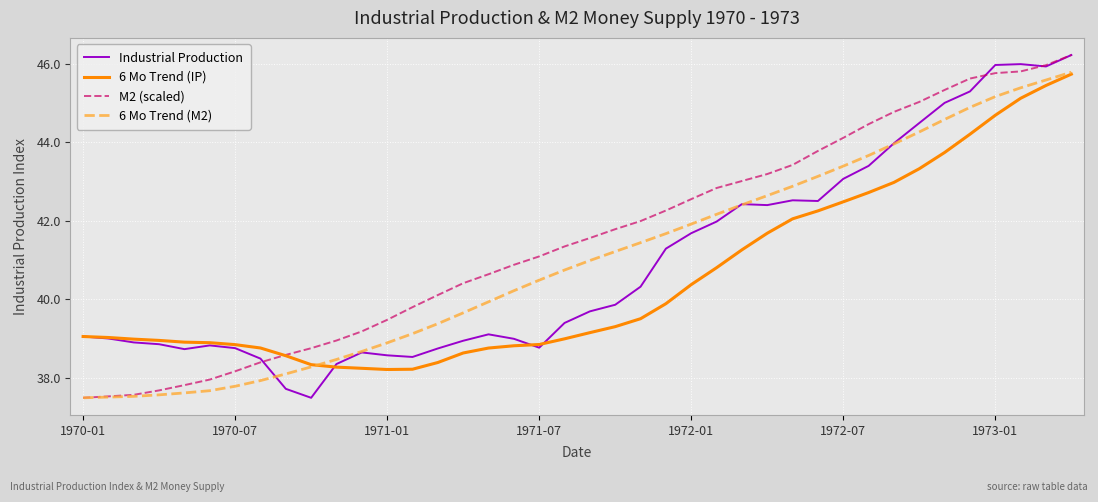

How many lines are shown in the chart?

4